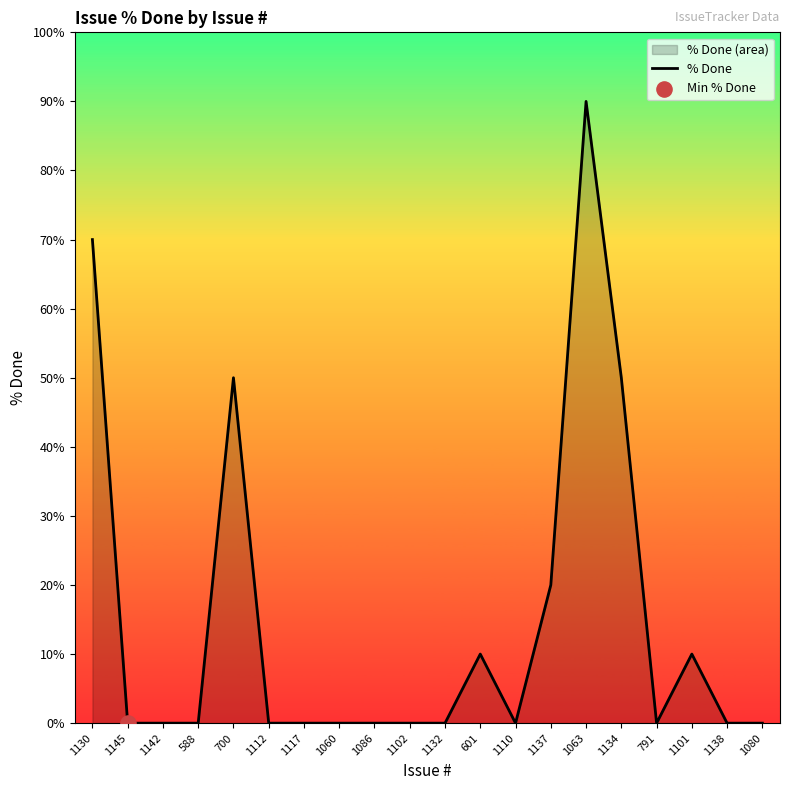

What is the change in value from 1145 to 1137?

+20